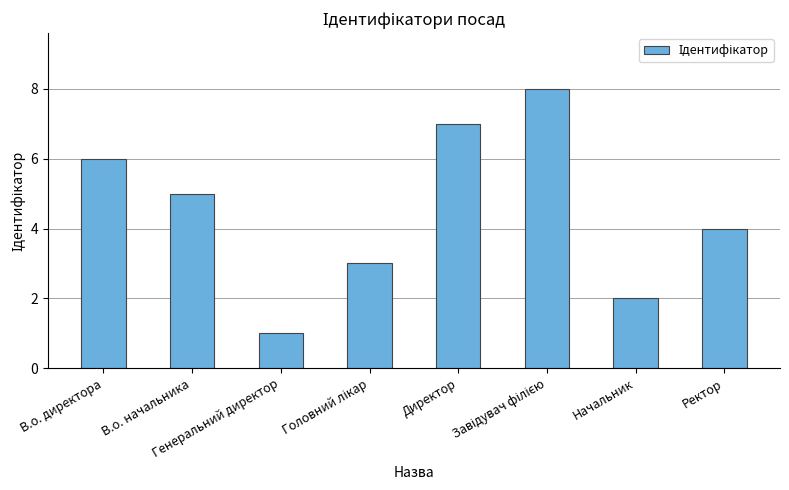

What is the maximum value shown in the chart?

8